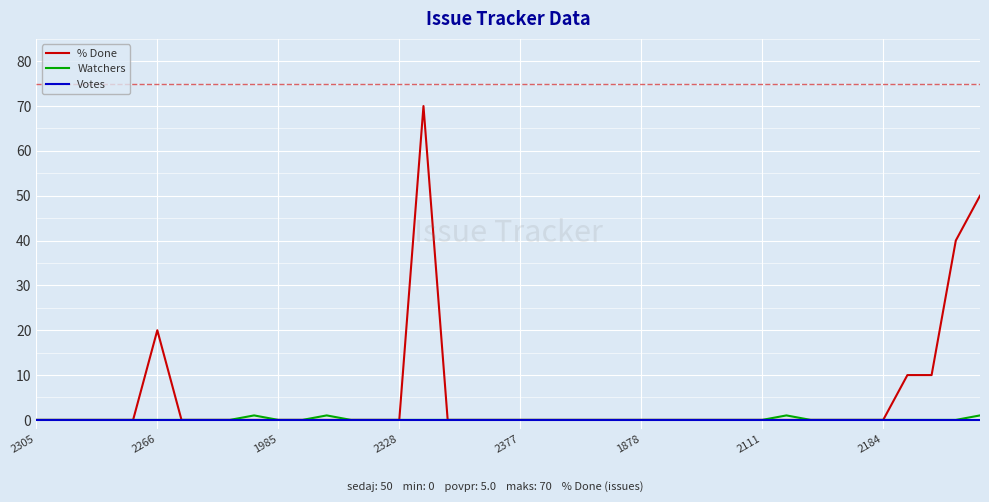

How many lines are shown in the chart?

3